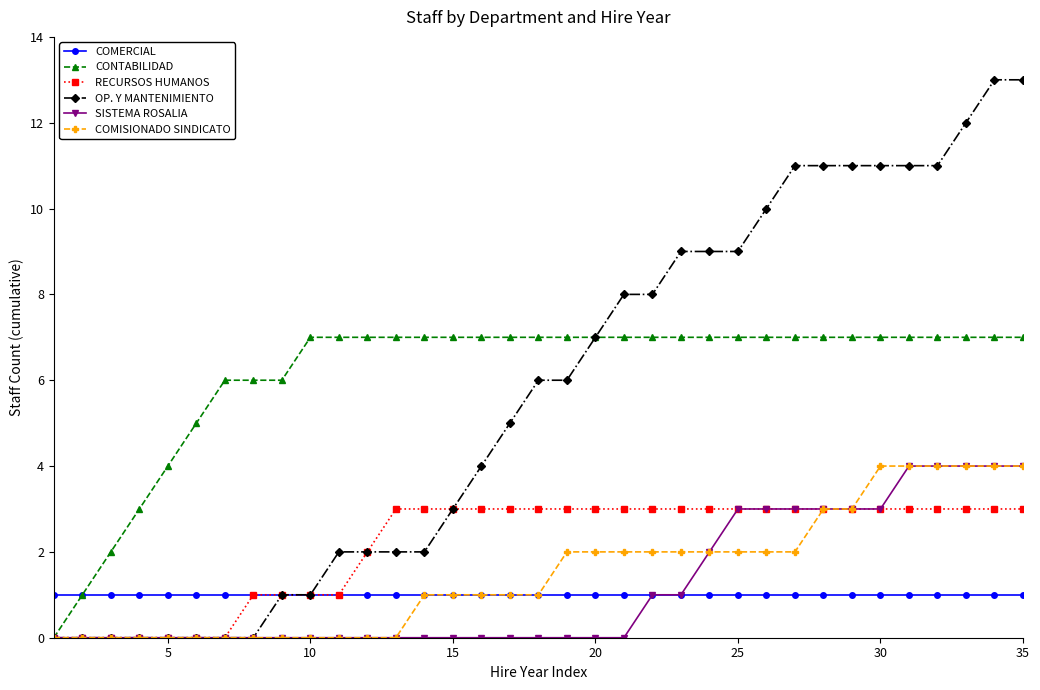

What is the maximum value for RECURSOS HUMANOS?

3